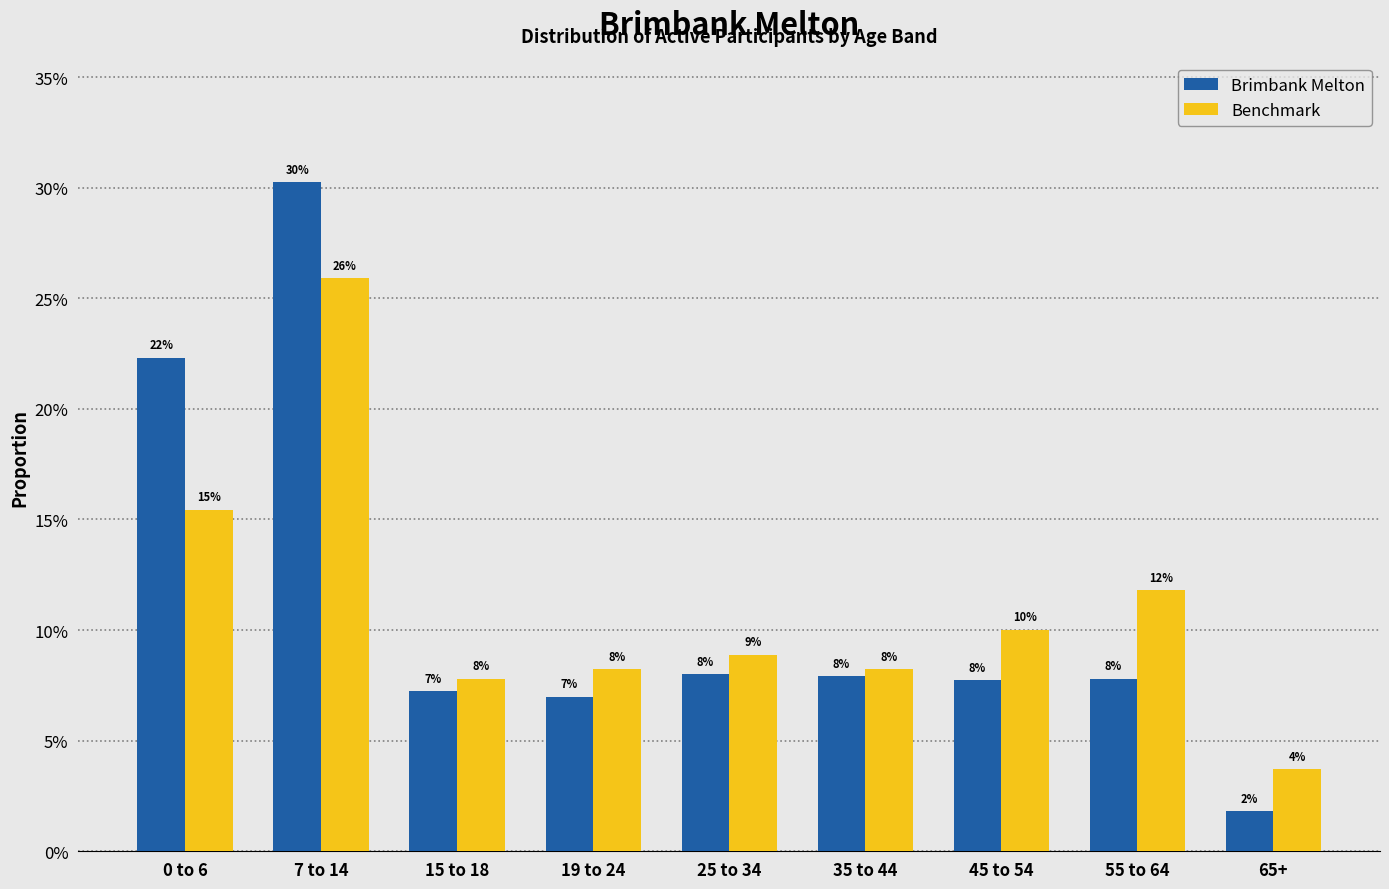

Does the chart contain stacked bars?

No